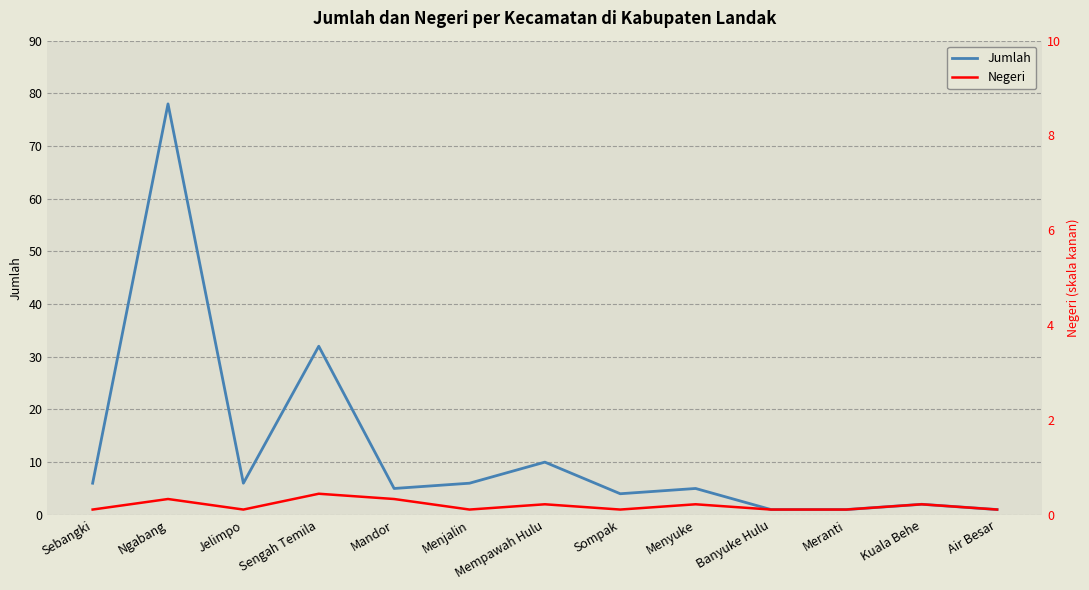

How many categories are shown in the chart?

13